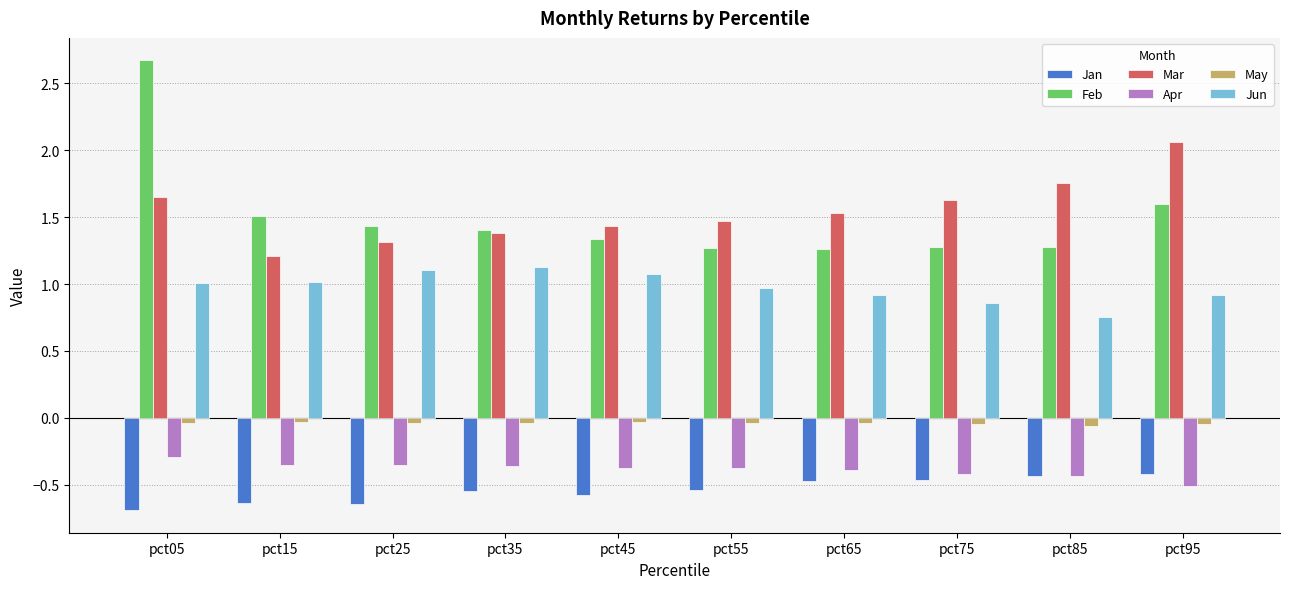

The Feb series shows 2.2 at pct45. True or false?

False